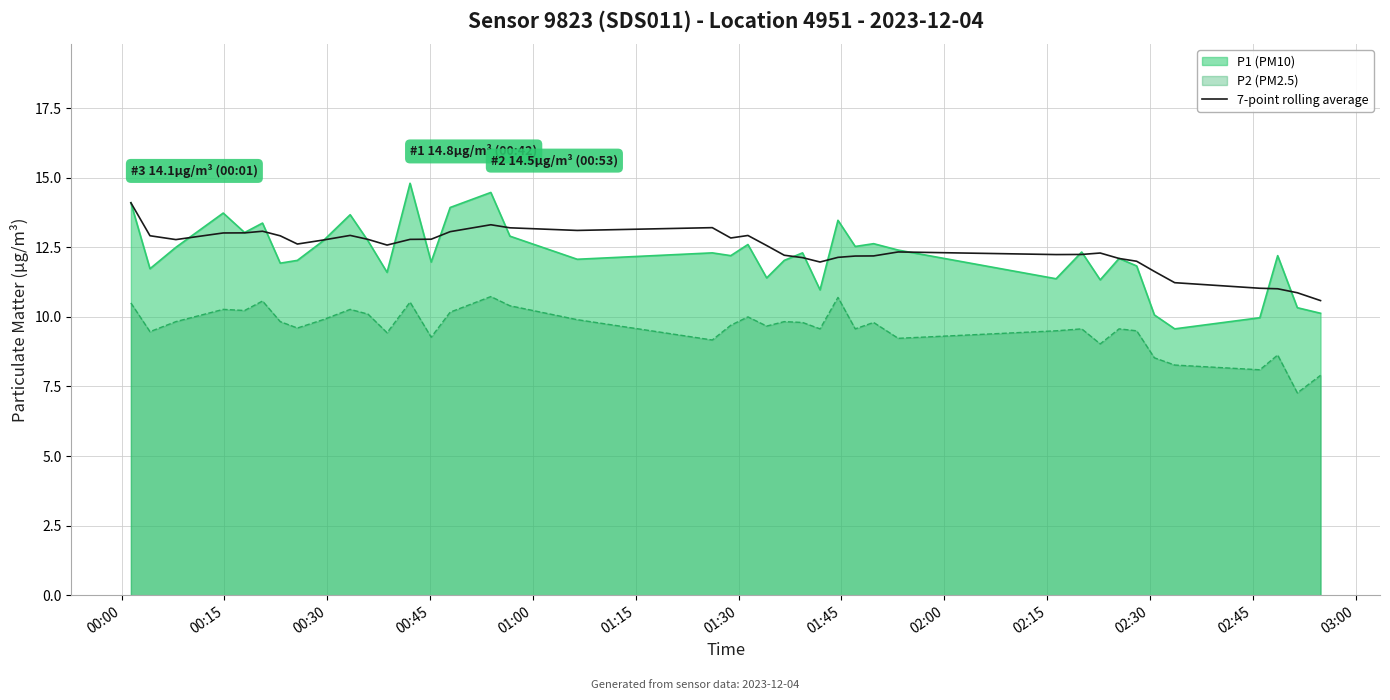

True or false: P1 (PM10) and P2 (PM2.5) intersect in this chart.

False